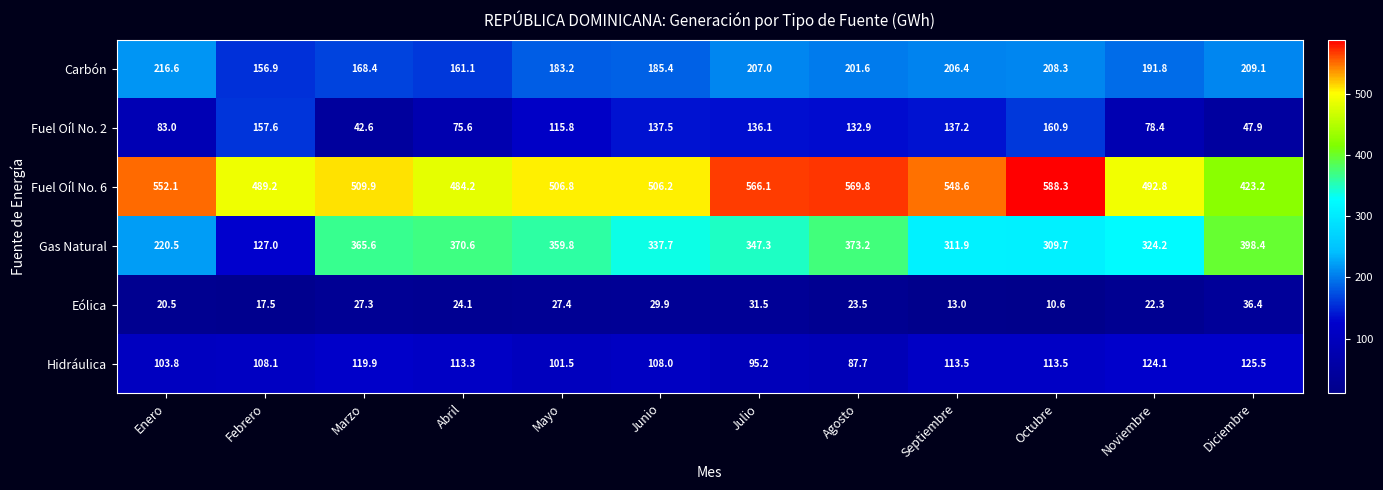

What is the spread (max minus min) of values at Junio?

476.3